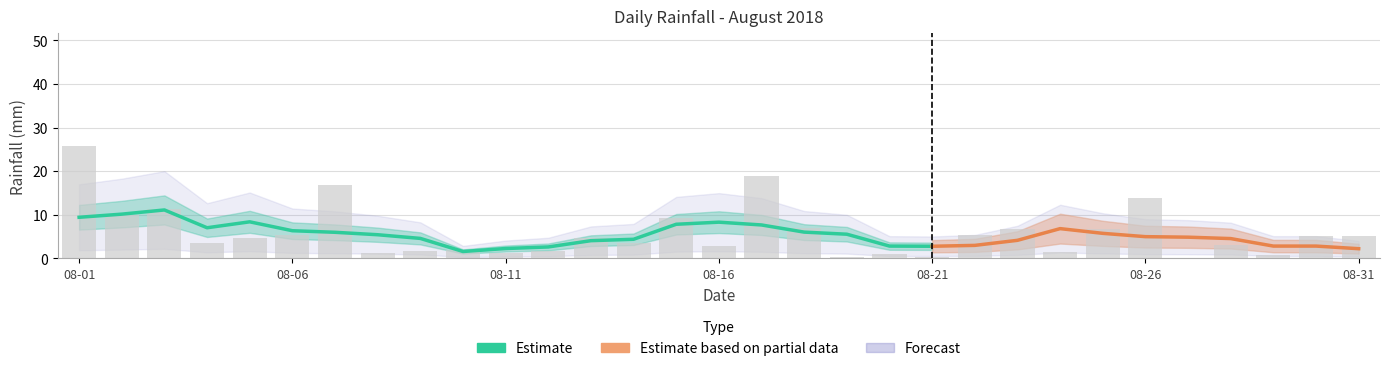

Is it true that the value at 2018-08-31 is 9.0?

False